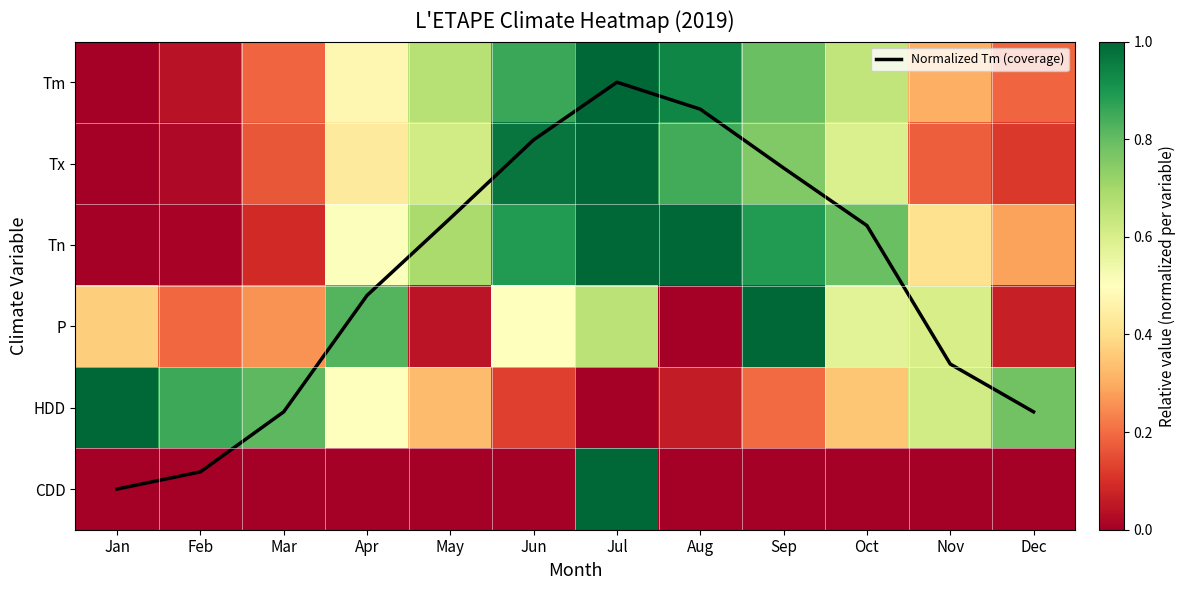

How many distinct data groups are displayed?

7